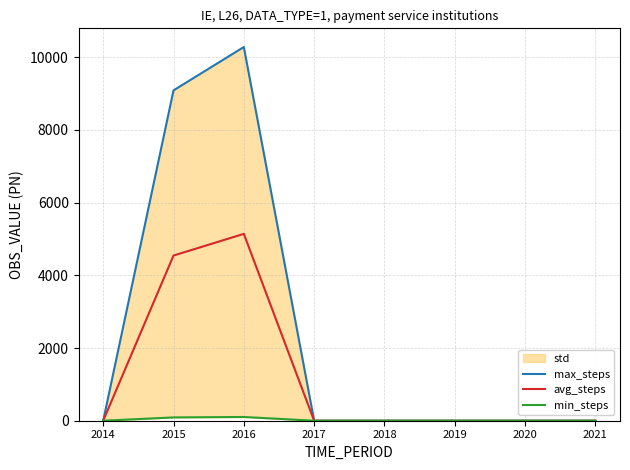

List the labels in order of min_steps value, largest first.

2016, 2015, 2014, 2017, 2018, 2019, 2020, 2021